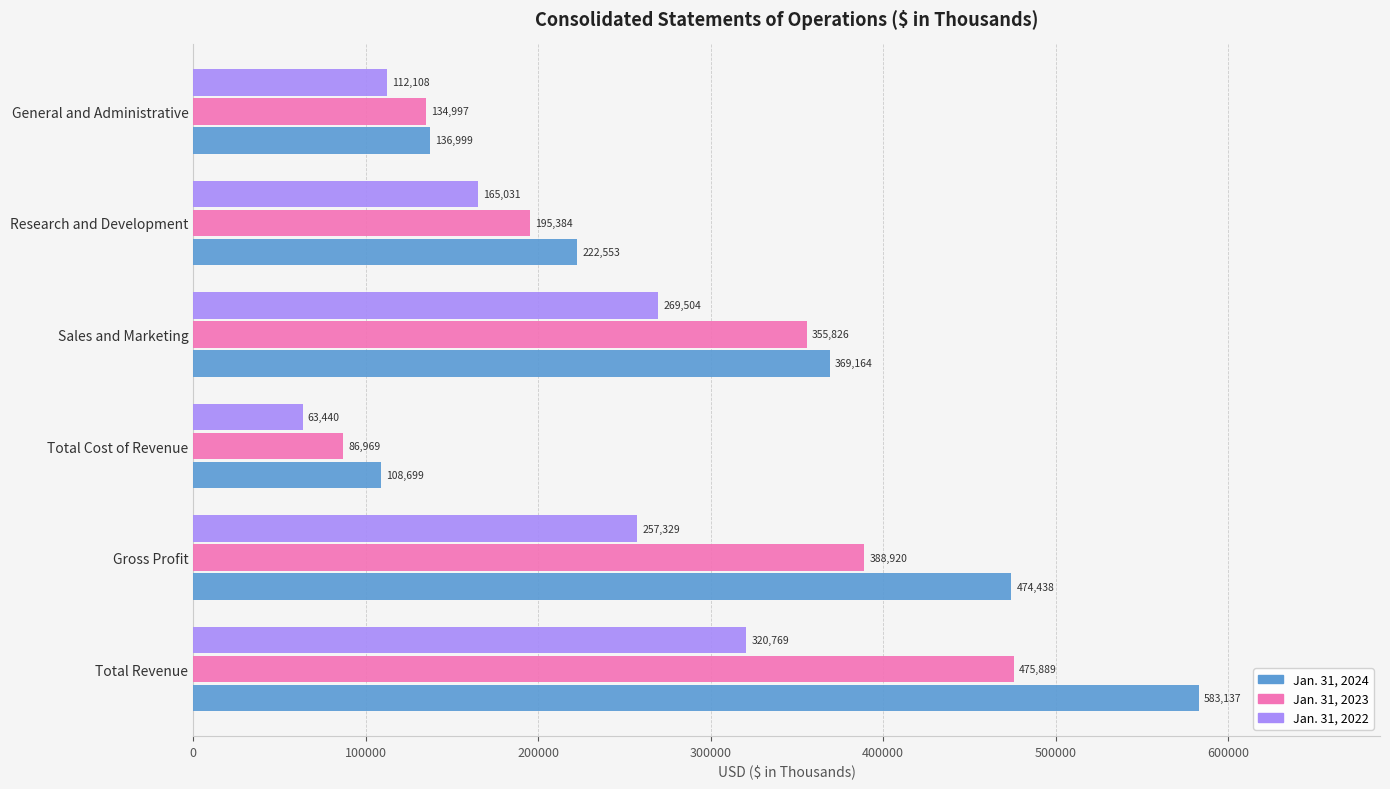

The Jan. 31, 2022 series shows 257329 at Gross Profit. True or false?

True